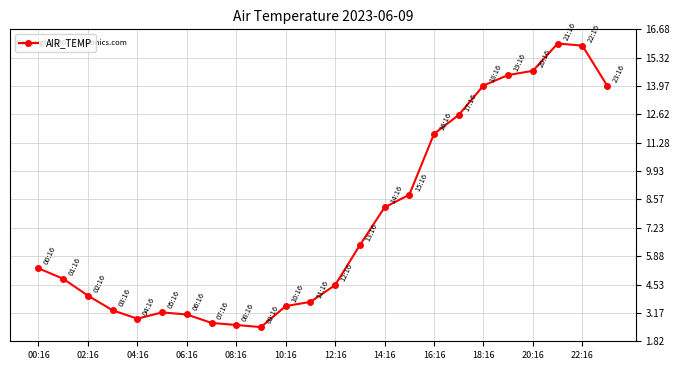

Is this an area chart (filled region under the line)?

No